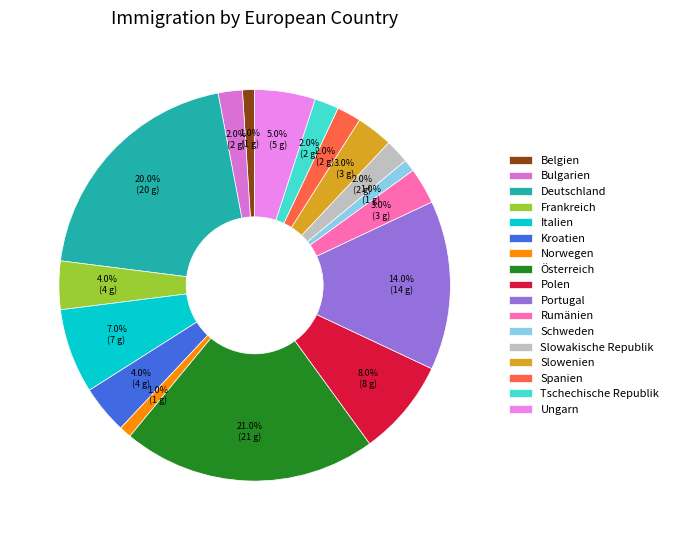

To the nearest percent, what percentage of the pie is Deutschland?

20%